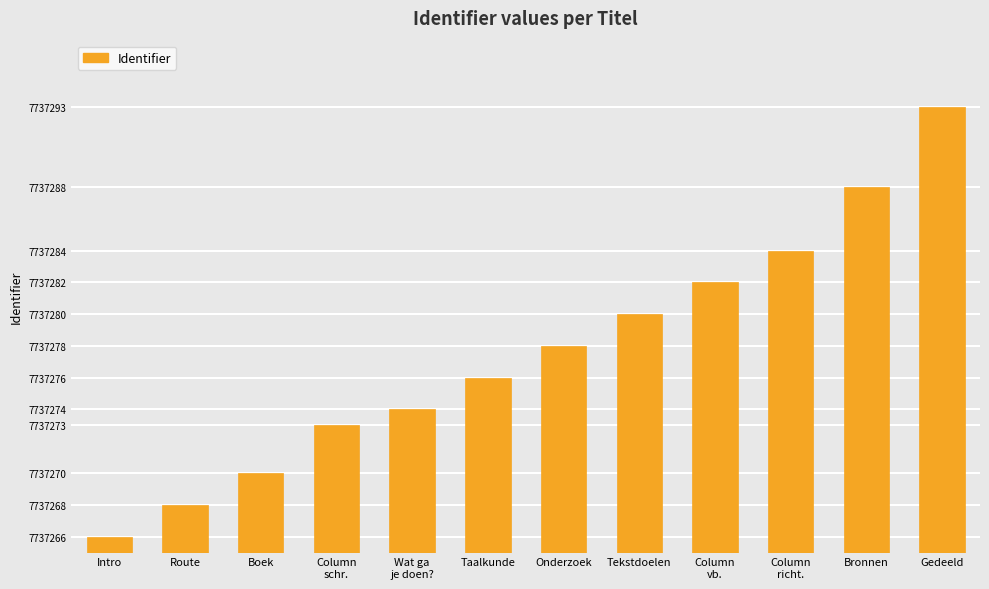

Reading left to right, transcribe all the data shown in this chart.

Intro=1	Route=3	Boek=5	Column
schr.=8	Wat ga
je doen?=9	Taalkunde=11	Onderzoek=13	Tekstdoelen=15	Column
vb.=17	Column
richt.=19	Bronnen=23	Gedeeld=28